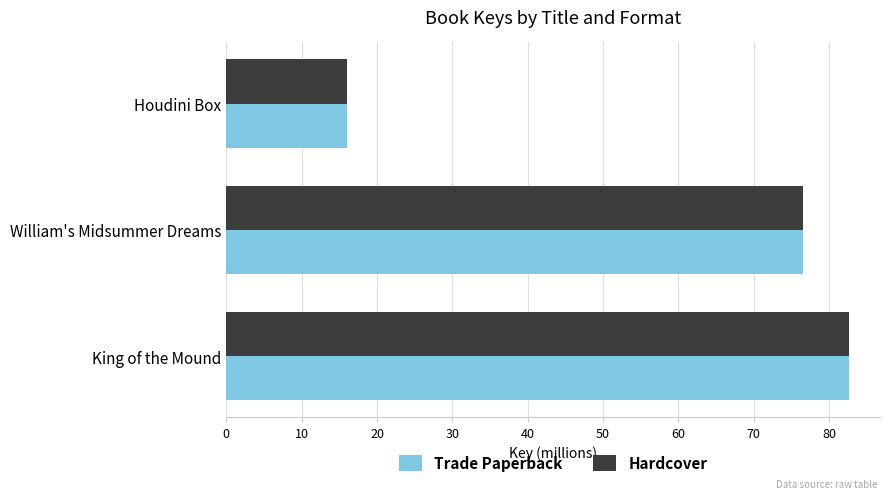

True or false: Hardcover has a value of 4.4 at Houdini Box.

False